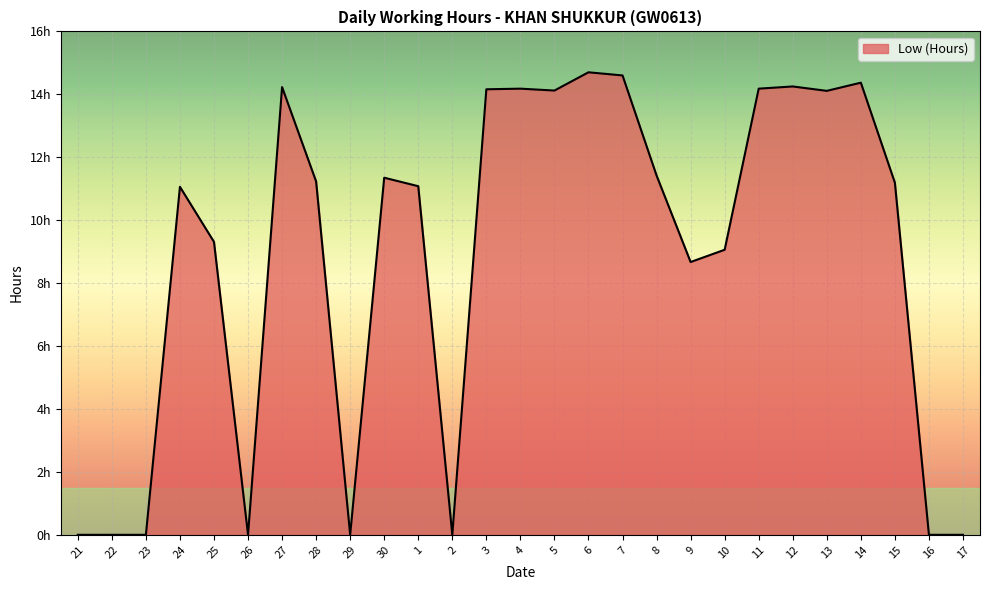

Rank the categories by value from lowest to highest.

21, 22, 23, 26, 29, 2, 16, 17, 9, 10, 25, 24, 1, 15, 28, 30, 8, 13, 5, 3, 4, 11, 27, 12, 14, 7, 6